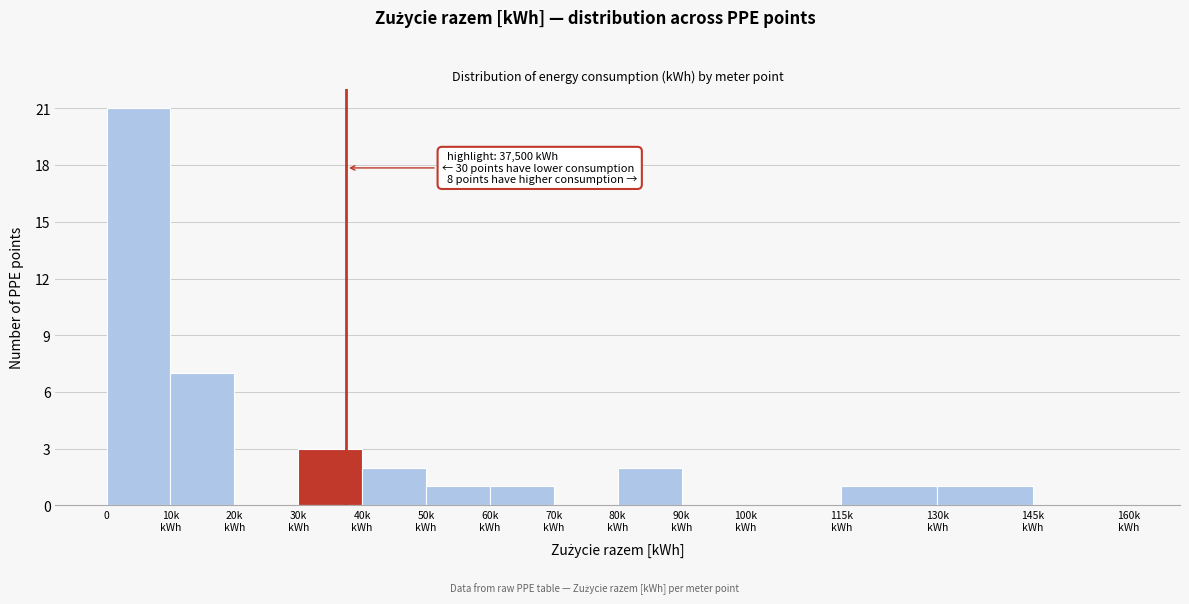

What is the greatest value displayed?

21